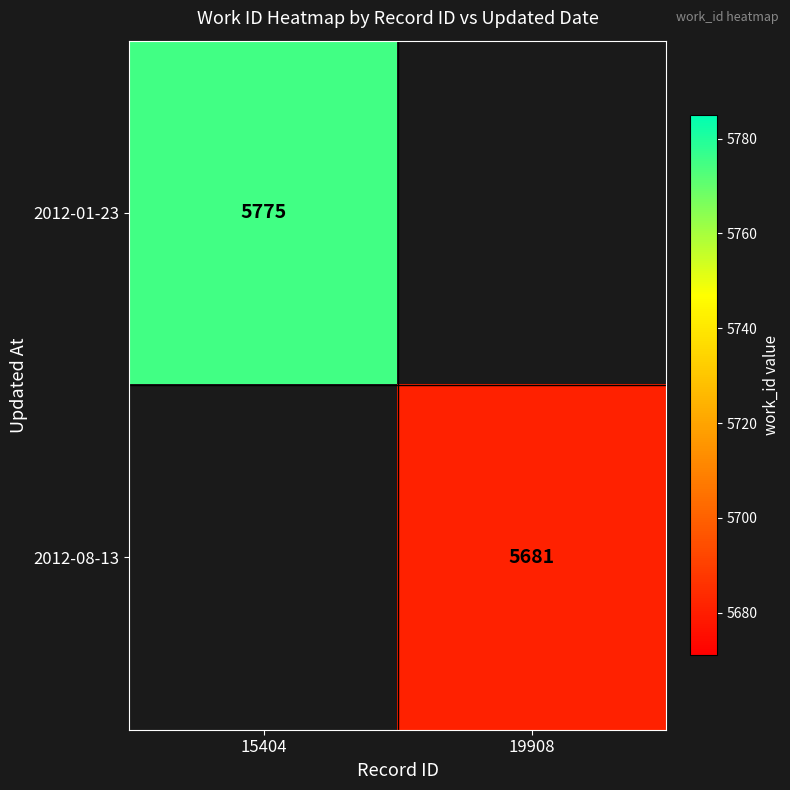

True or false: 2012-01-23 has a value of 7629 at 15404.

False